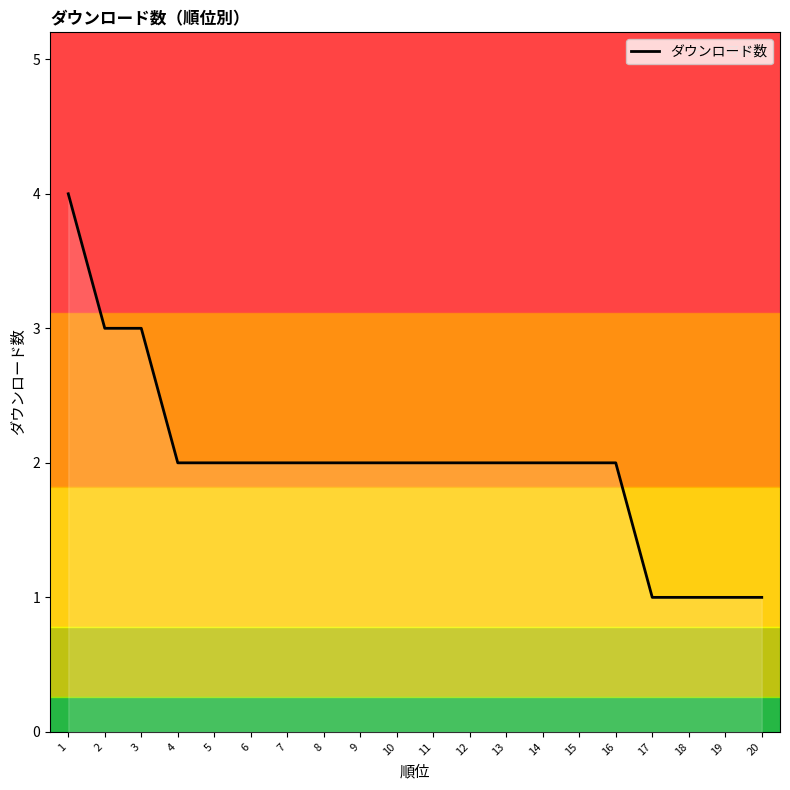

True or false: the data shows 0 at 17.

False